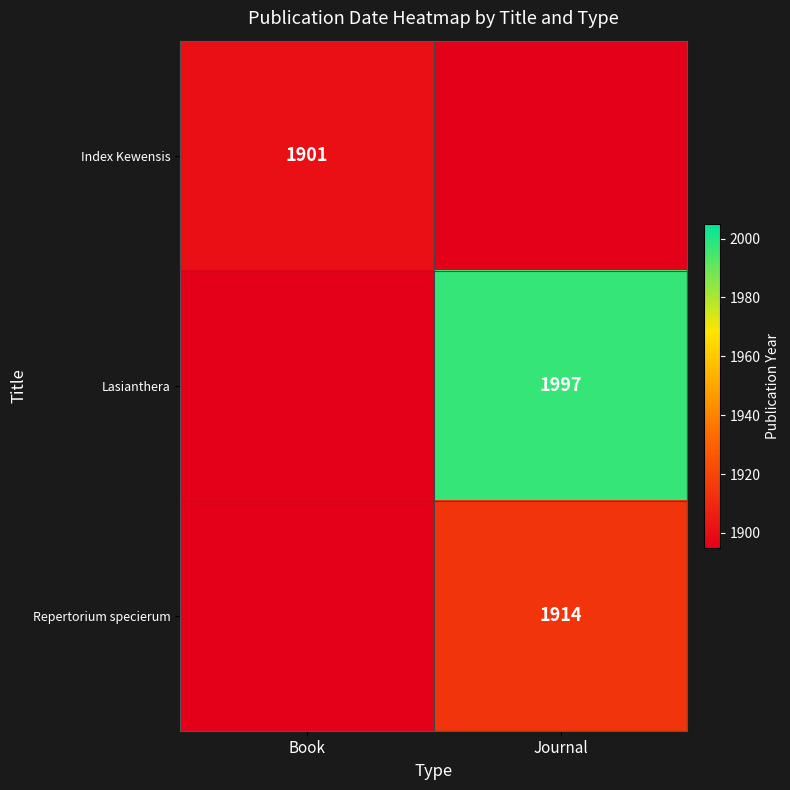

What is the difference between the highest and lowest values at Journal?

102